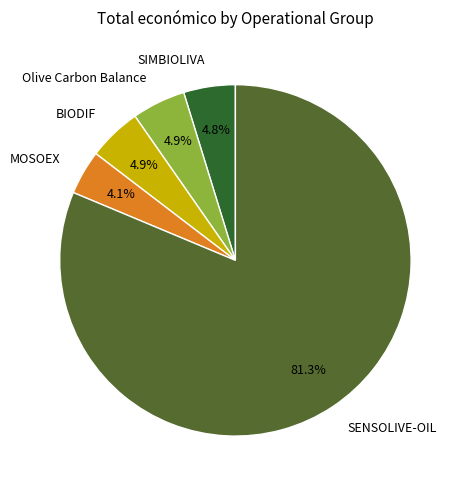

Approximately how many times larger is the value at MOSOEX compared to SIMBIOLIVA?

0.9